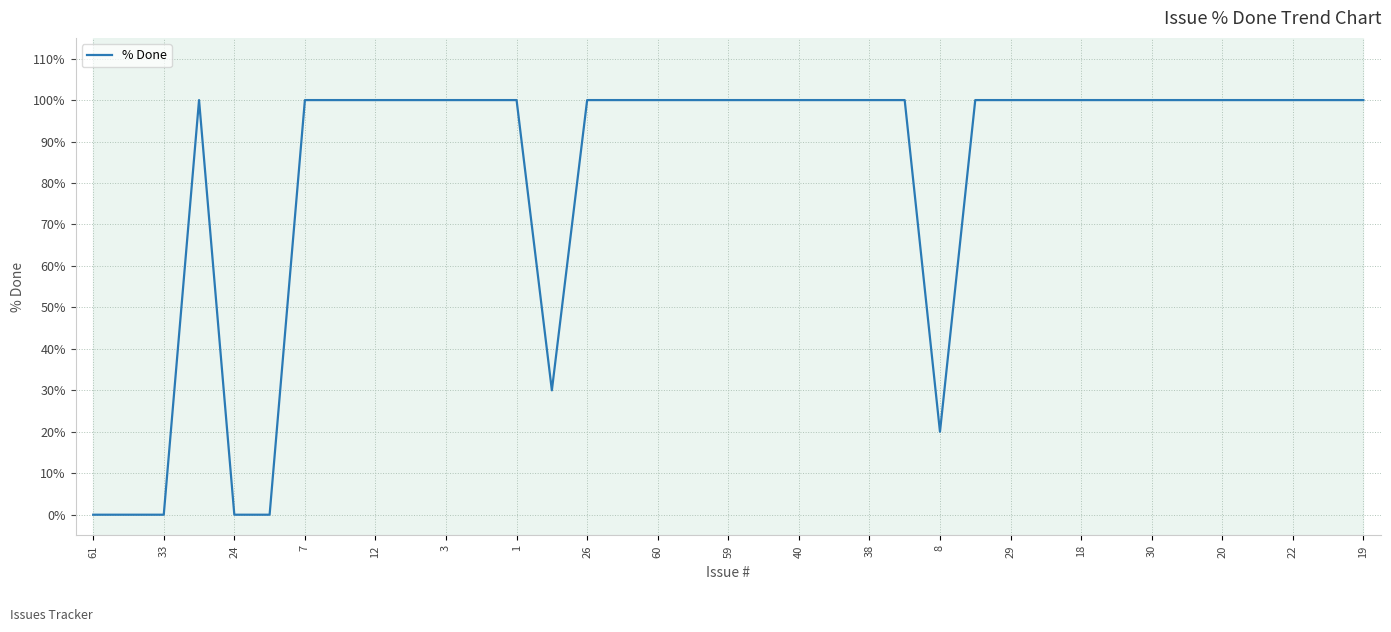

What is the difference between the maximum and minimum values?

100